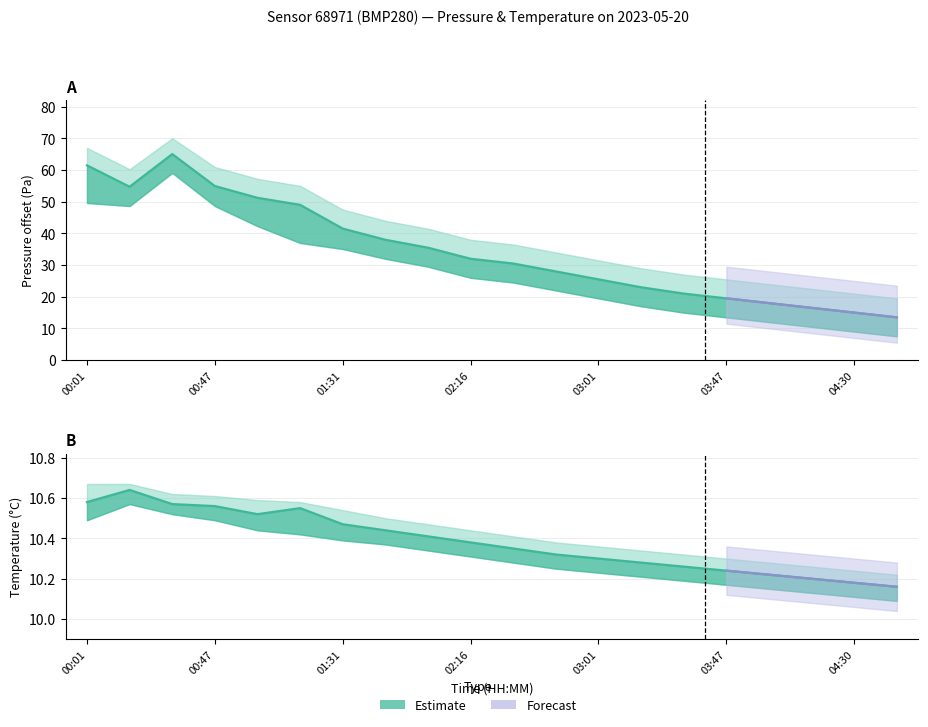

True or false: Pressure and Temperature intersect in this chart.

False